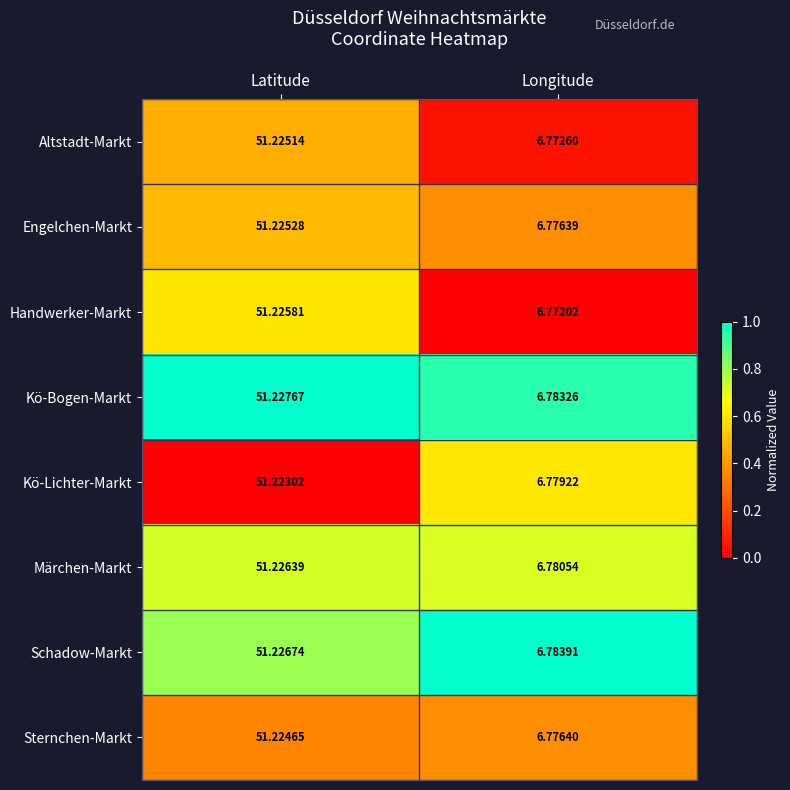

Is the value of Kö-Bogen-Markt at Latitude greater than the value of Engelchen-Markt at Longitude?

Yes